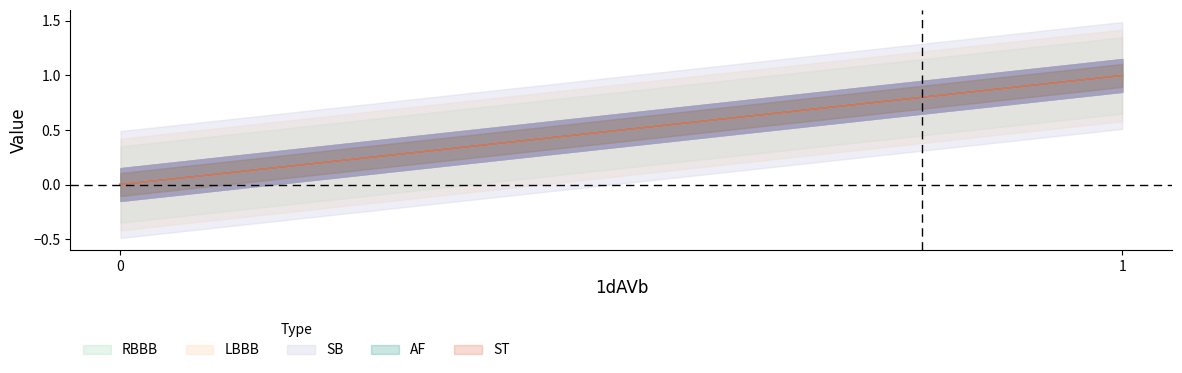

What is the greatest value displayed?

1